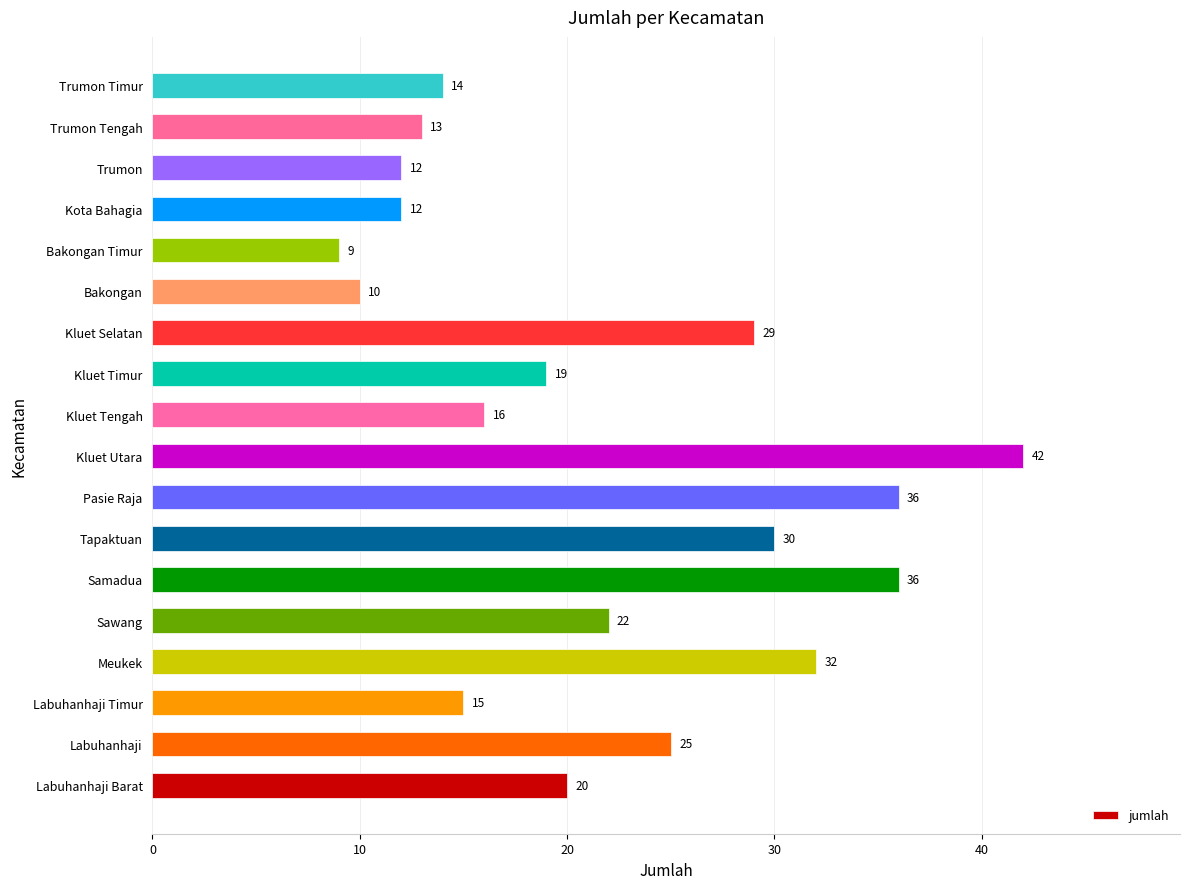

True or false: the data shows 8 at Samadua.

False